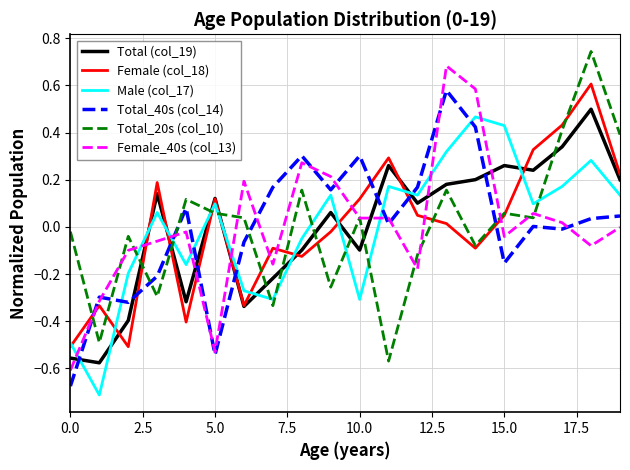

How many intersections are there between Female_40s (col_13) and Male (col_17)?

8